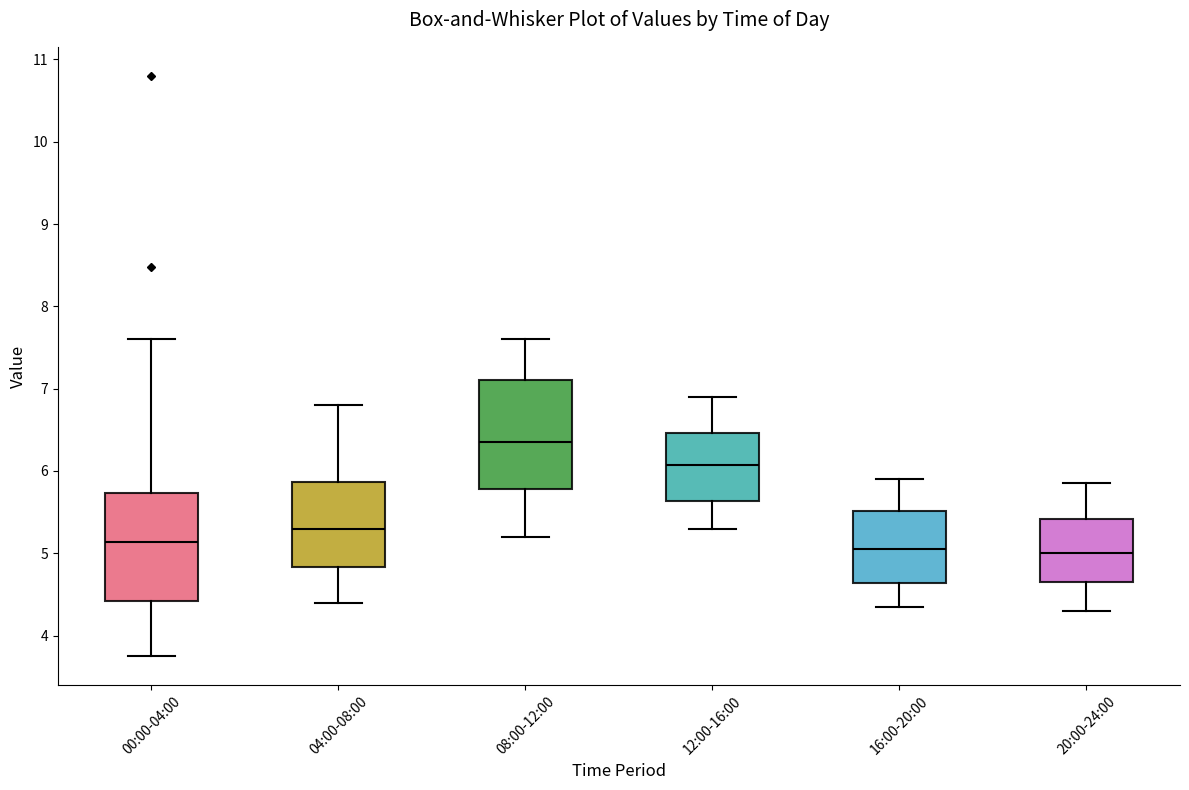

Which box's median line is the highest?

08:00-12:00